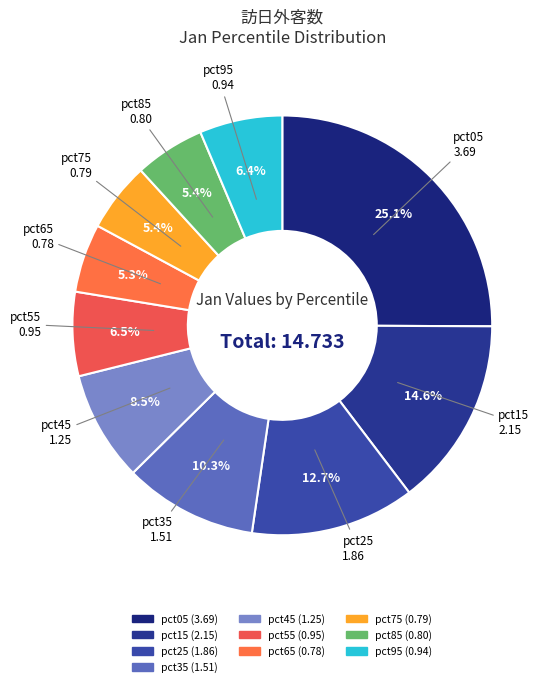

The pct05 slice represents 25% of the pie. True or false?

True